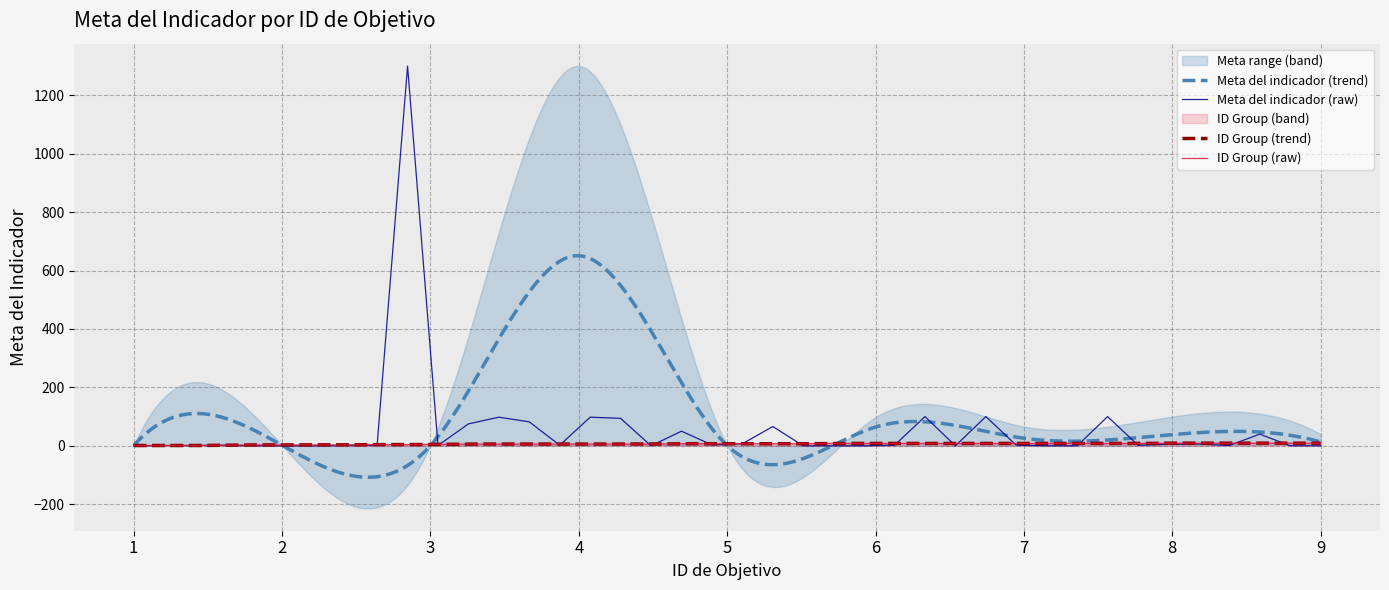

The value of Meta del indicador (raw) at 1 is 676. True or false?

False